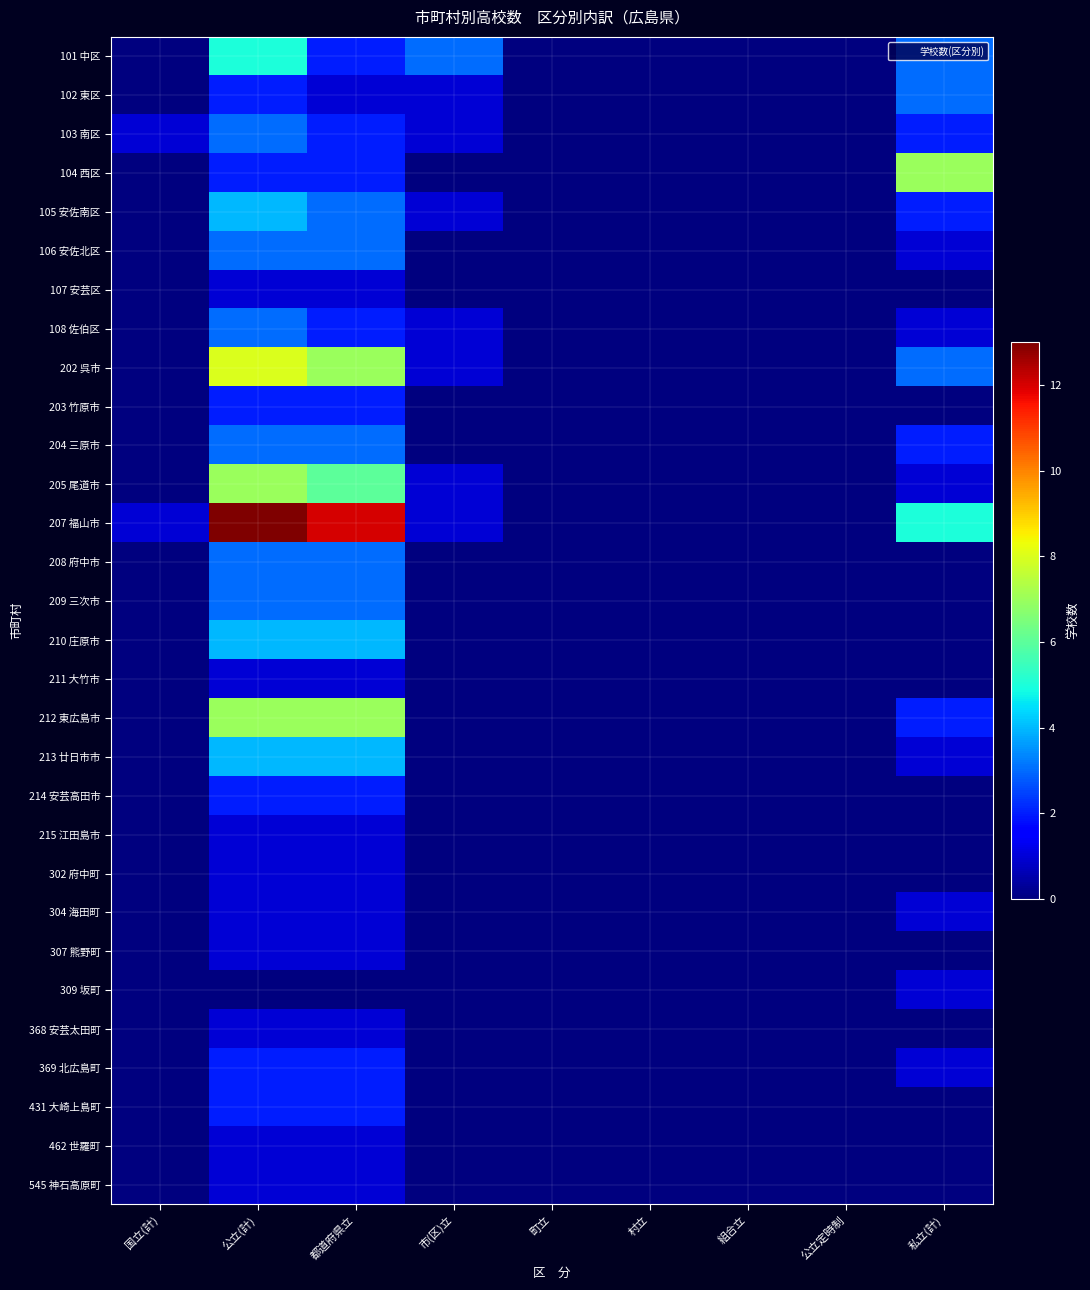

List the series in order of their peak value, highest first.

207 福山市, 202 呉市, 104 西区, 205 尾道市, 212 東広島市, 101 中区, 105 安佐南区, 210 庄原市, 213 廿日市市, 102 東区, 103 南区, 106 安佐北区, 108 佐伯区, 204 三原市, 208 府中市, 209 三次市, 203 竹原市, 214 安芸高田市, 369 北広島町, 431 大崎上島町, 107 安芸区, 211 大竹市, 215 江田島市, 302 府中町, 304 海田町, 307 熊野町, 309 坂町, 368 安芸太田町, 462 世羅町, 545 神石高原町